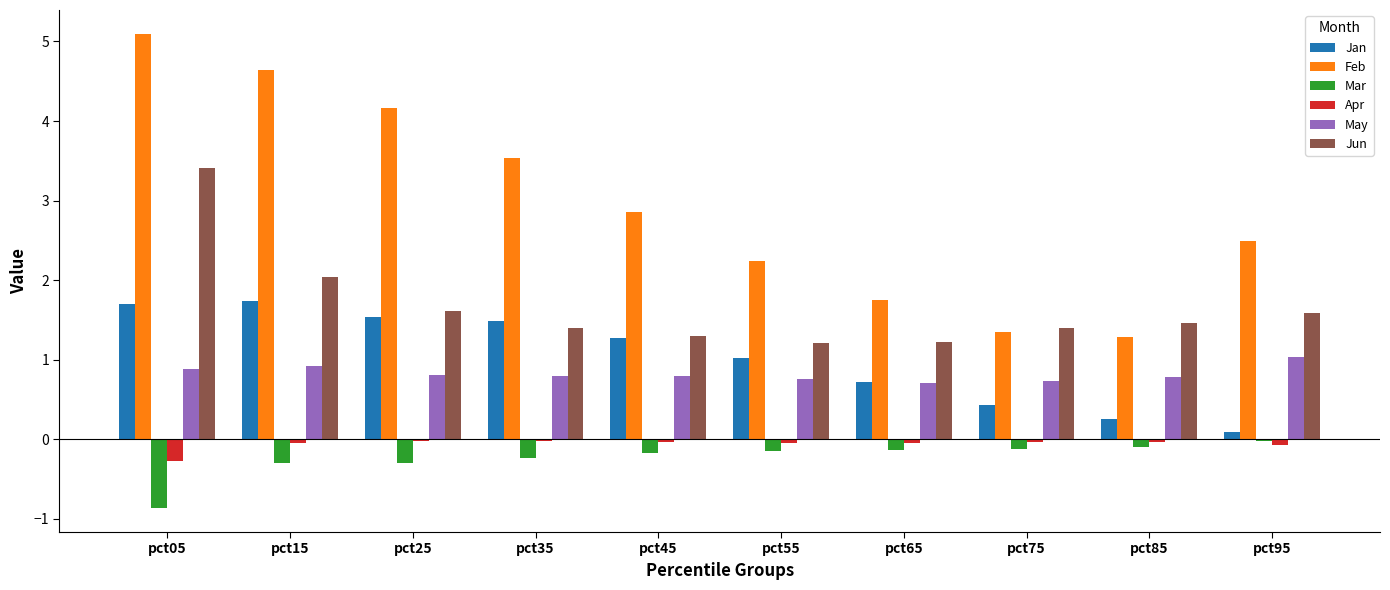

How many groups of bars are there?

10